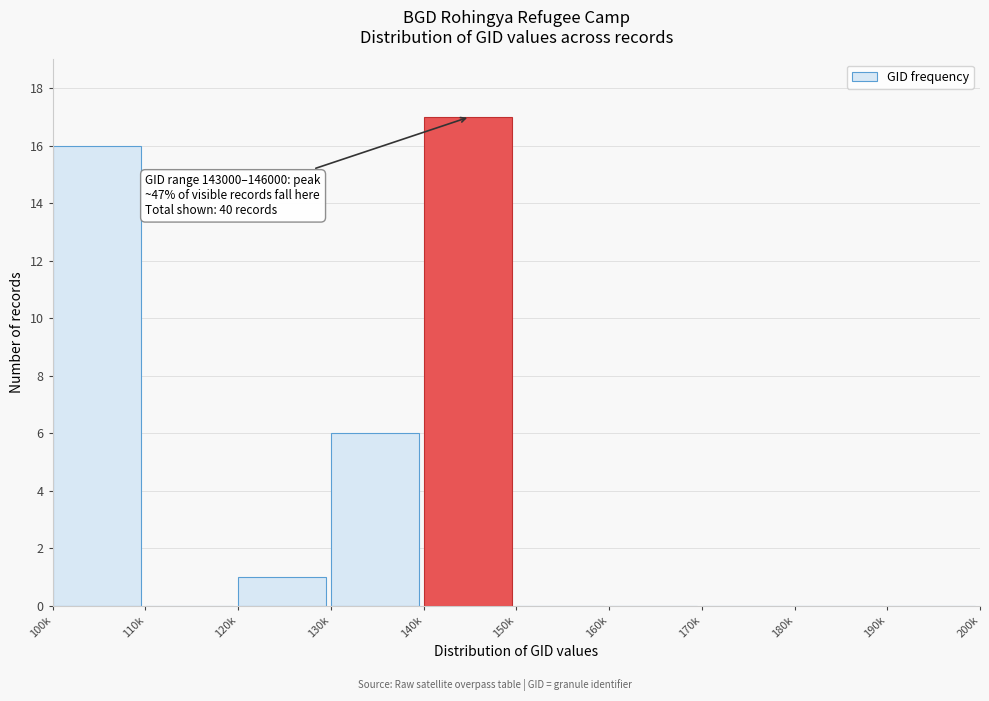

Reading left to right, transcribe all the data shown in this chart.

100k=16	110k=0	120k=1	130k=6	140k=17	150k=0	160k=0	170k=0	180k=0	190k=0